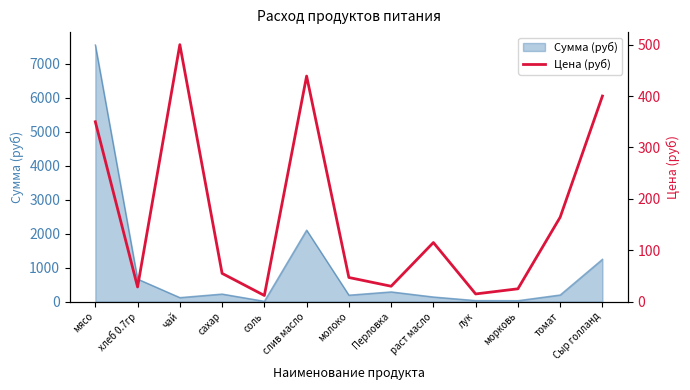

Is it true that the value at соль is 12.0?

True